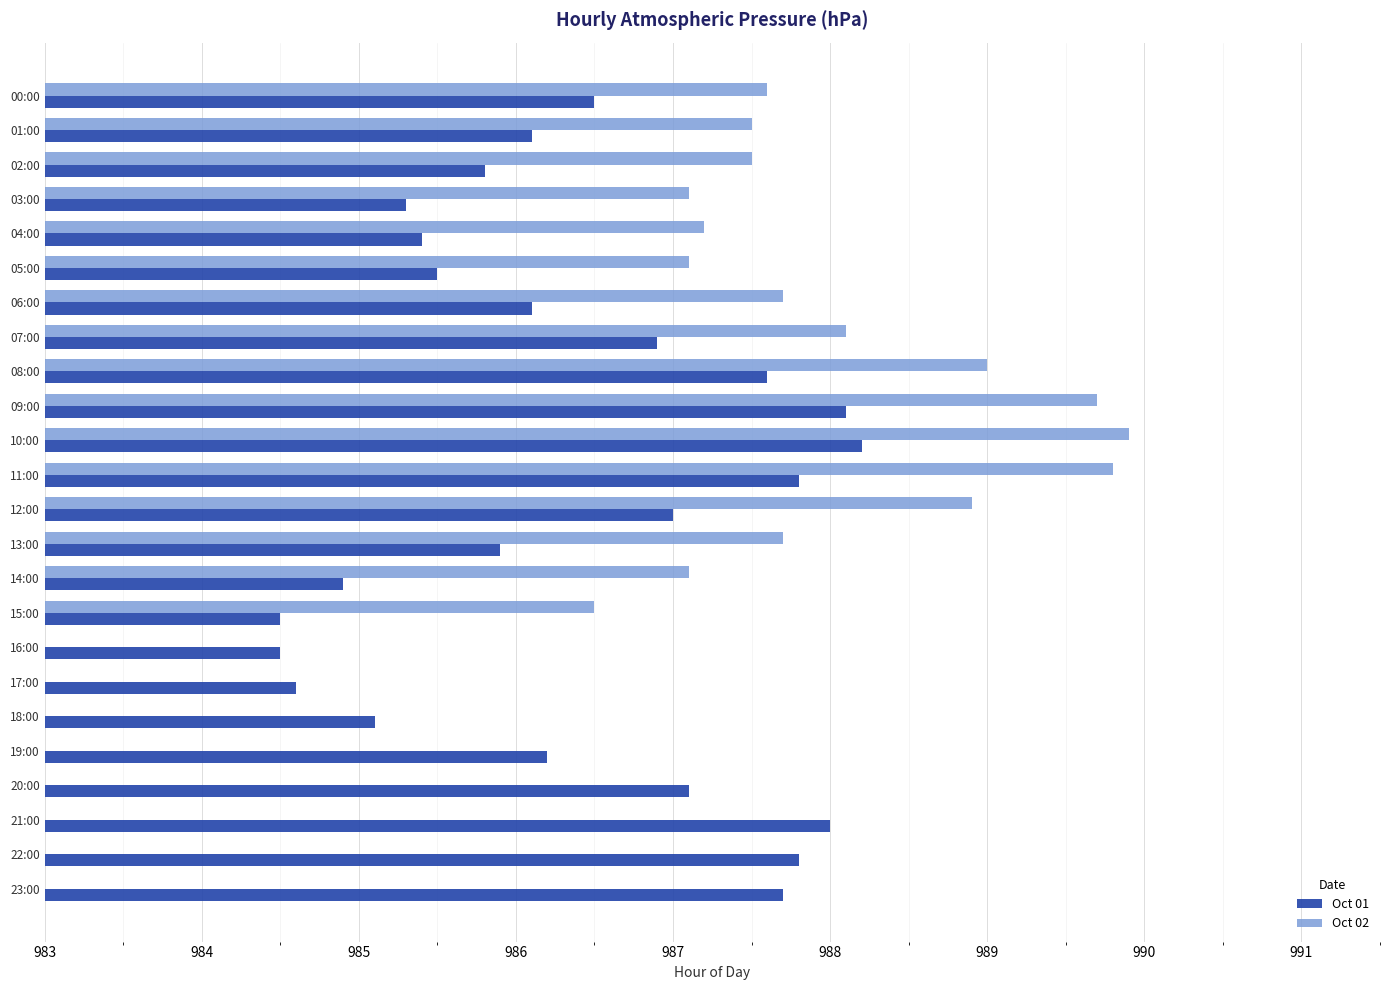

What are all the series names shown in the legend?

Oct 01, Oct 02